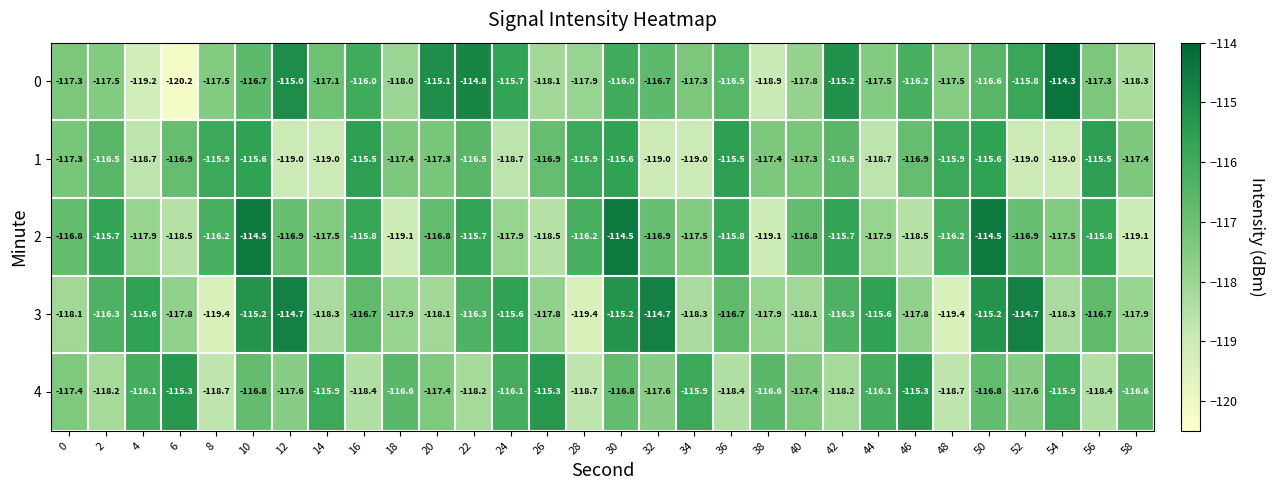

What is the spread (max minus min) of values at 20?

3.0